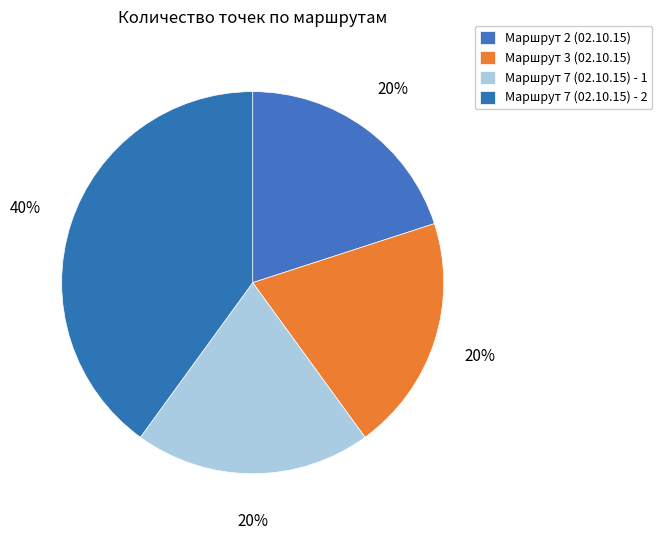

To the nearest percent, what is the difference between the largest and smallest slice percentages?

20%